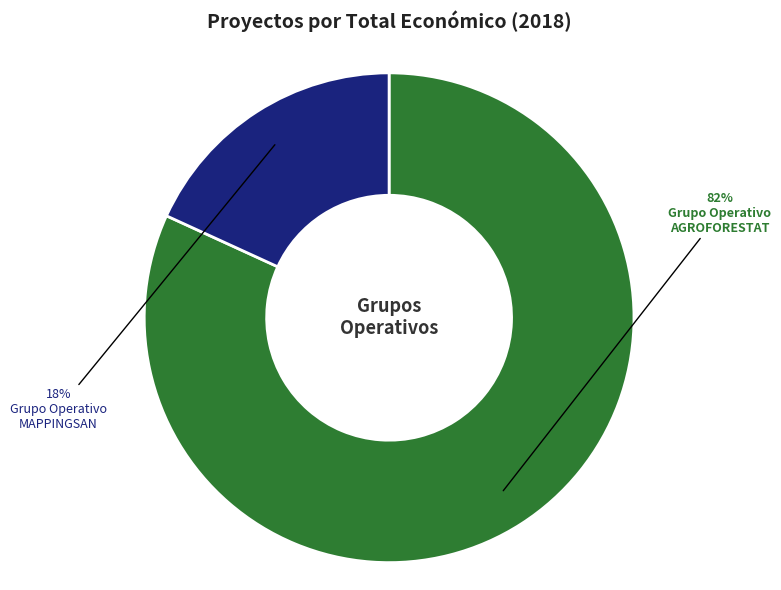

How many slices are in this pie chart?

2